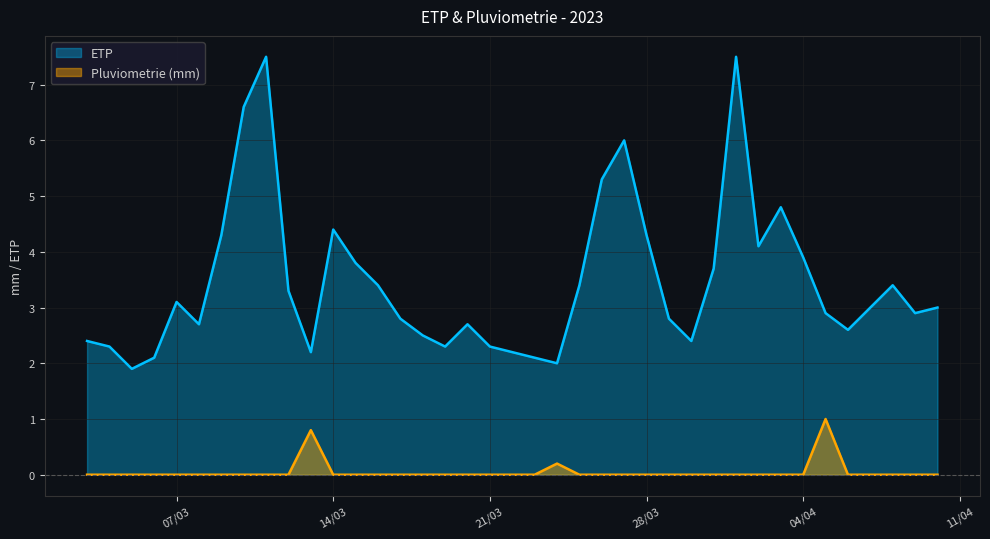

At which category does ETP reach its first local peak?

07/03